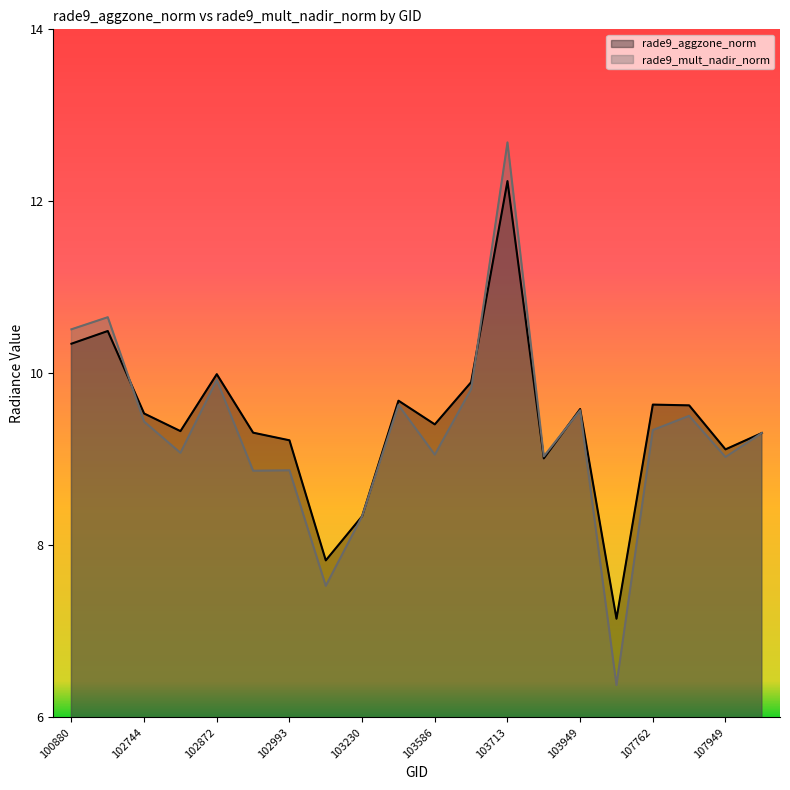

What are all the series names shown in the legend?

rade9_aggzone_norm, rade9_mult_nadir_norm